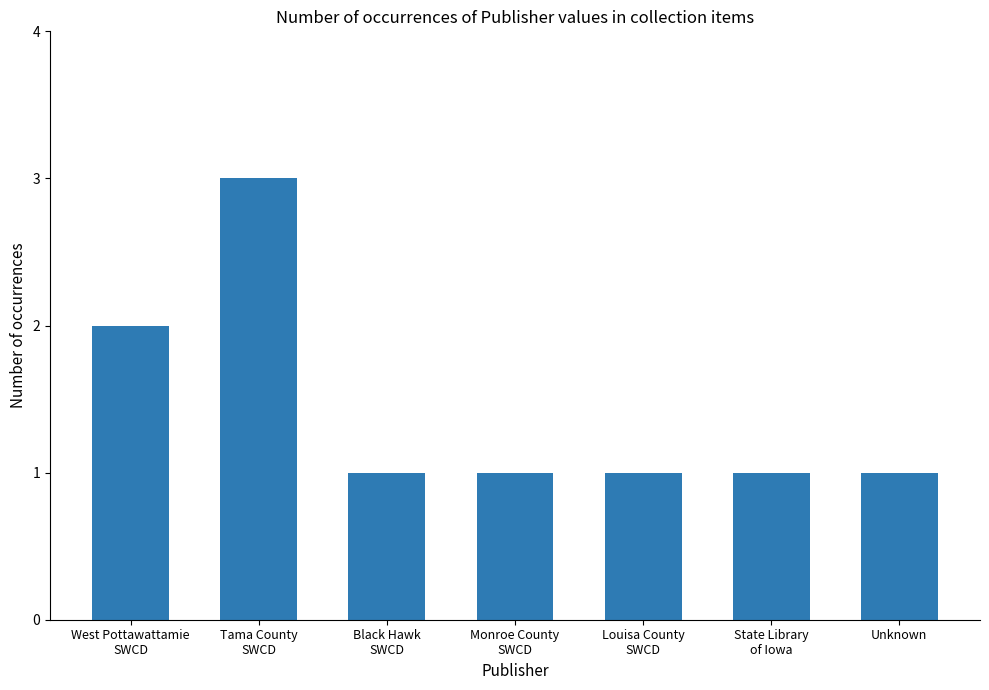

What is the difference between the values at Tama County
SWCD and West Pottawattamie
SWCD?

1